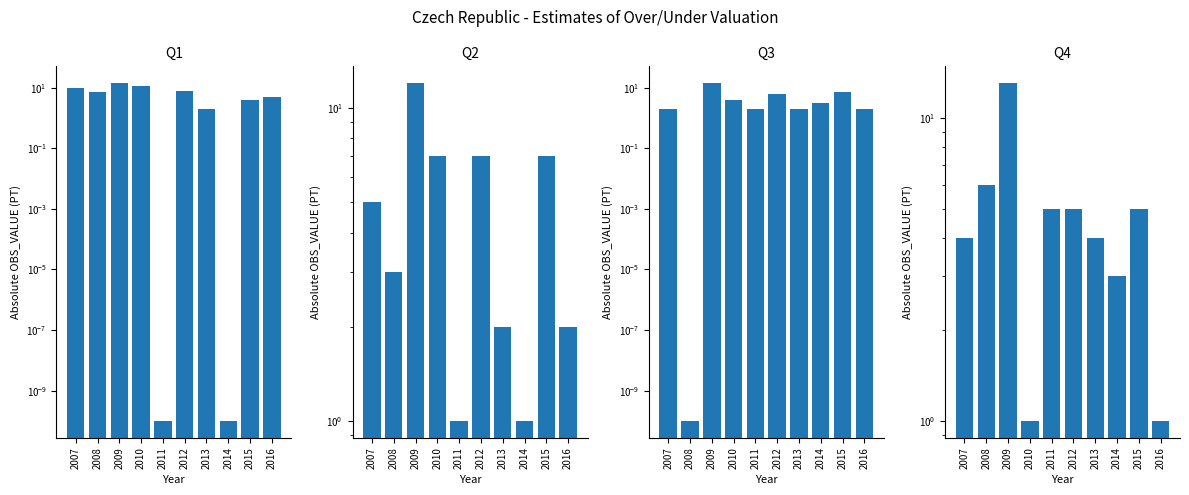

Reading left to right, transcribe all the data shown in this chart.

Q1: 2007=10.0	2008=7.0	2009=14.0	2010=11.0	2011=0.0	2012=8.0	2013=2.0	2014=0.0	2015=4.0	2016=5.0
Q2: 2007=5.0	2008=3.0	2009=12.0	2010=7.0	2011=1.0	2012=7.0	2013=2.0	2014=1.0	2015=7.0	2016=2.0
Q3: 2007=2.0	2008=0.0	2009=14.0	2010=4.0	2011=2.0	2012=6.0	2013=2.0	2014=3.0	2015=7.0	2016=2.0
Q4: 2007=4.0	2008=6.0	2009=13.0	2010=1.0	2011=5.0	2012=5.0	2013=4.0	2014=3.0	2015=5.0	2016=1.0